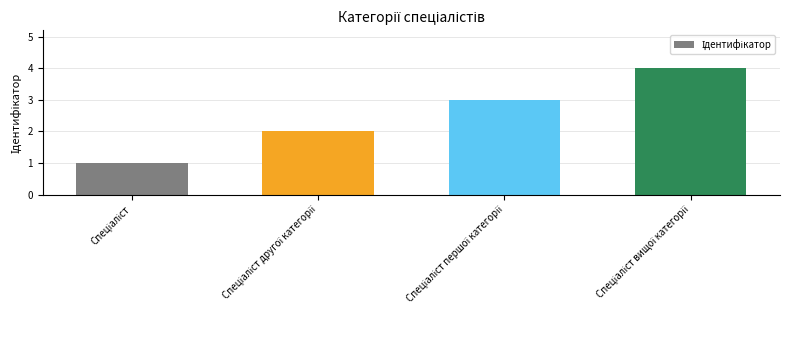

How many bars are there in total?

4